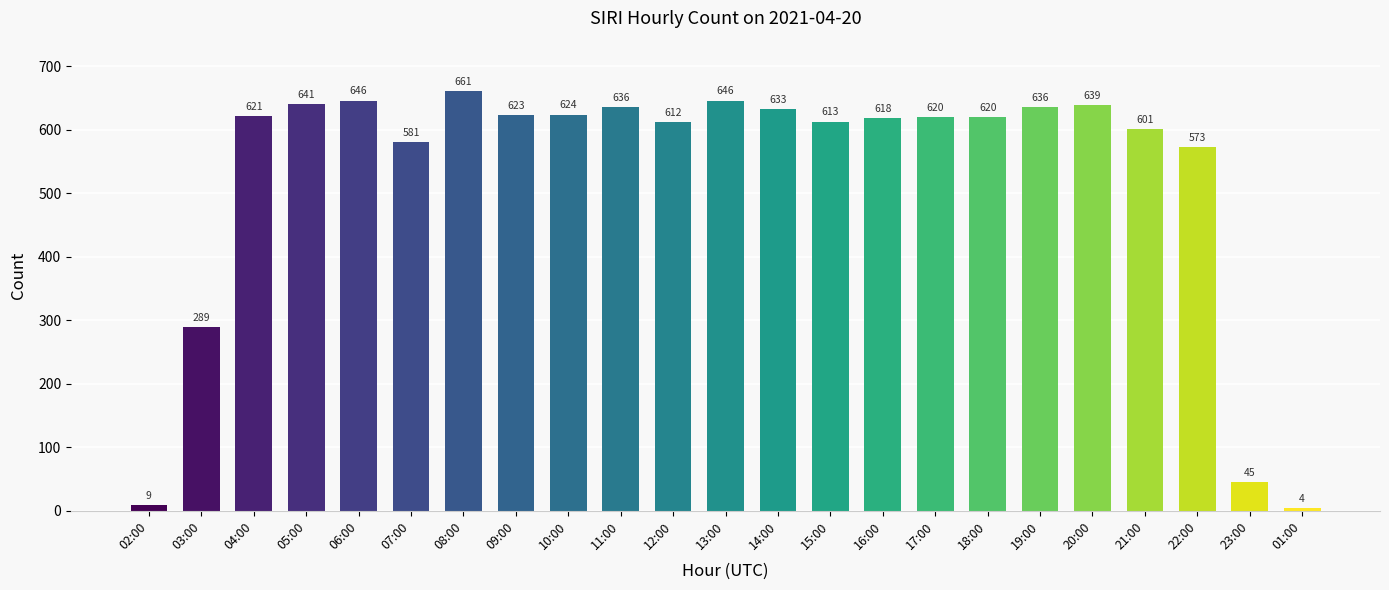

What is the value of the 7th bar from the left?

661